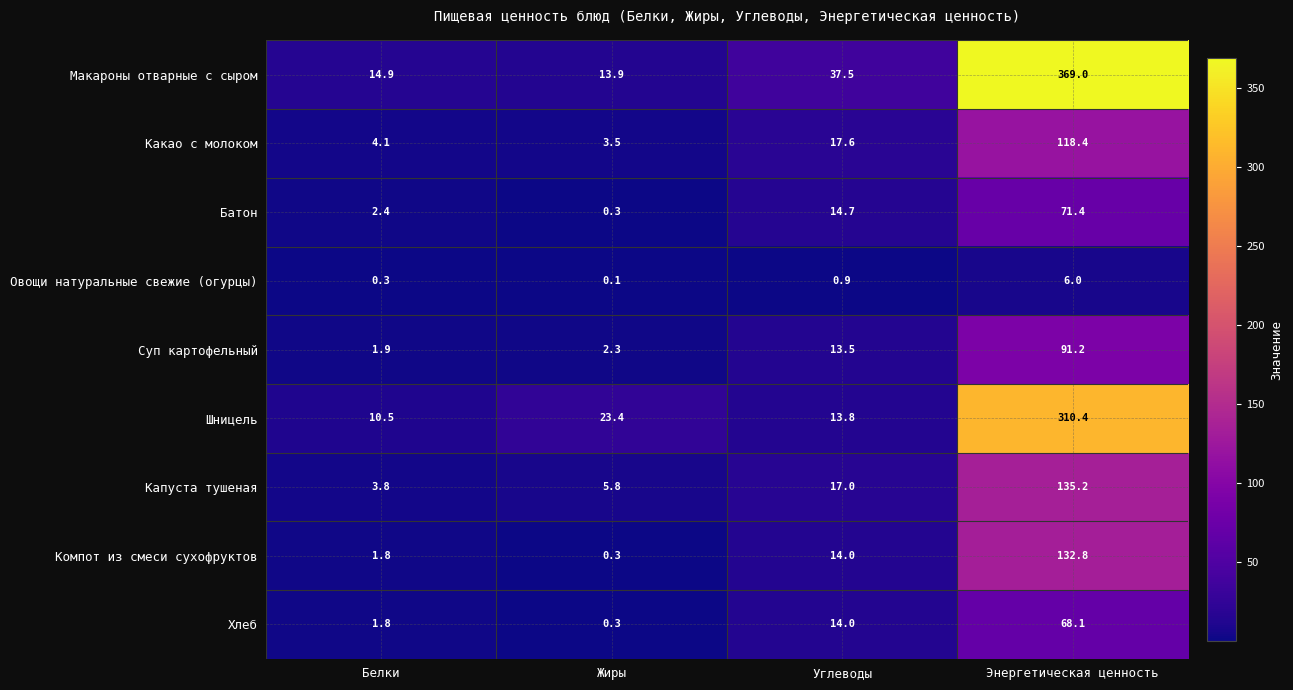

Rank the series by their maximum value, from highest to lowest.

Макароны отварные с сыром, Шницель, Капуста тушеная, Компот из смеси сухофруктов, Какао с молоком, Суп картофельный, Батон, Хлеб, Овощи натуральные свежие (огурцы)